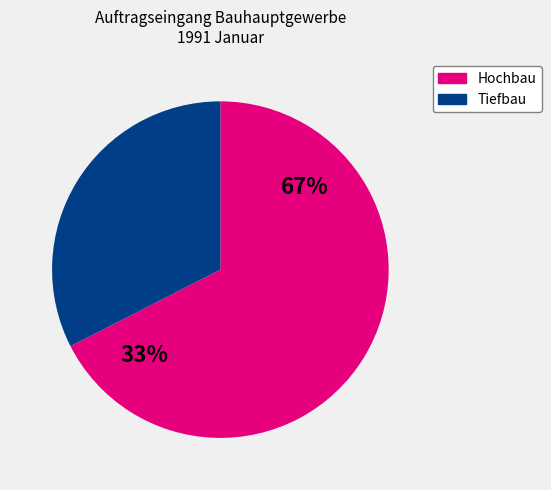

Is there a majority slice in this chart?

Yes